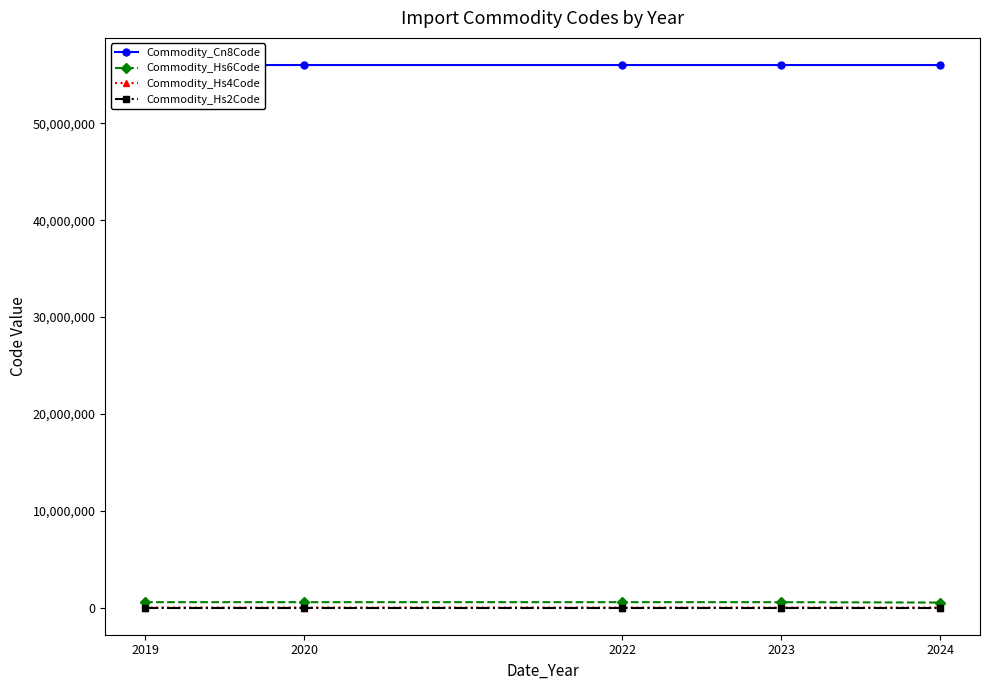

True or false: Commodity_Cn8Code and Commodity_Hs2Code intersect in this chart.

False